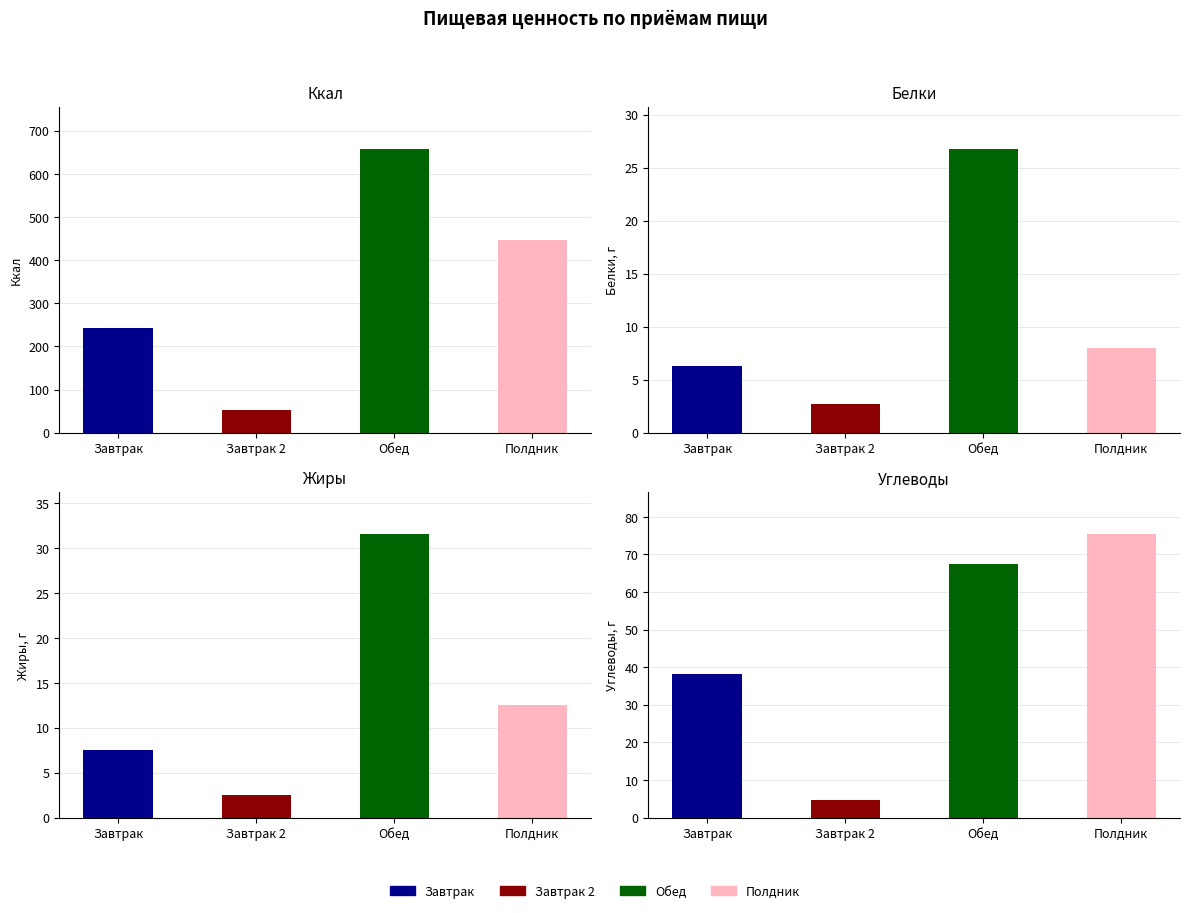

Is it true that Ккал equals 139.2 at Завтрак?

False